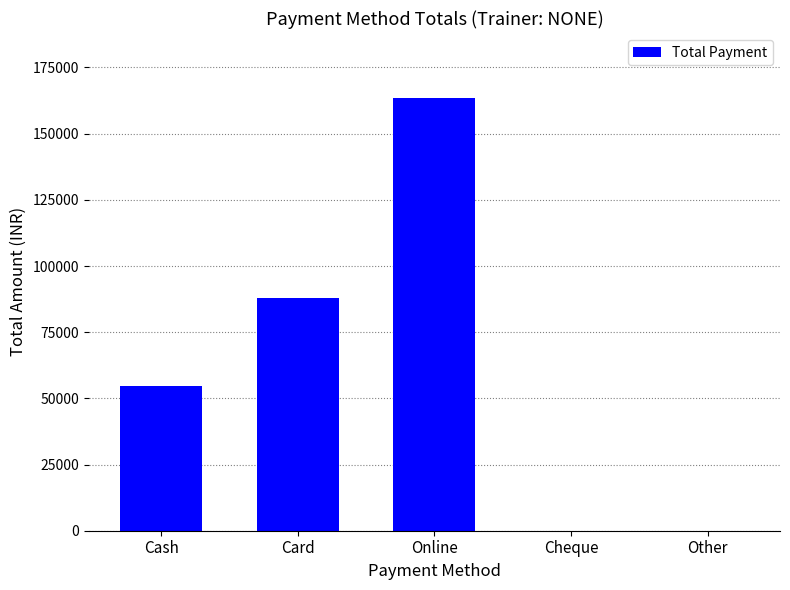

Where is the data nearest to the value 81750?

Card